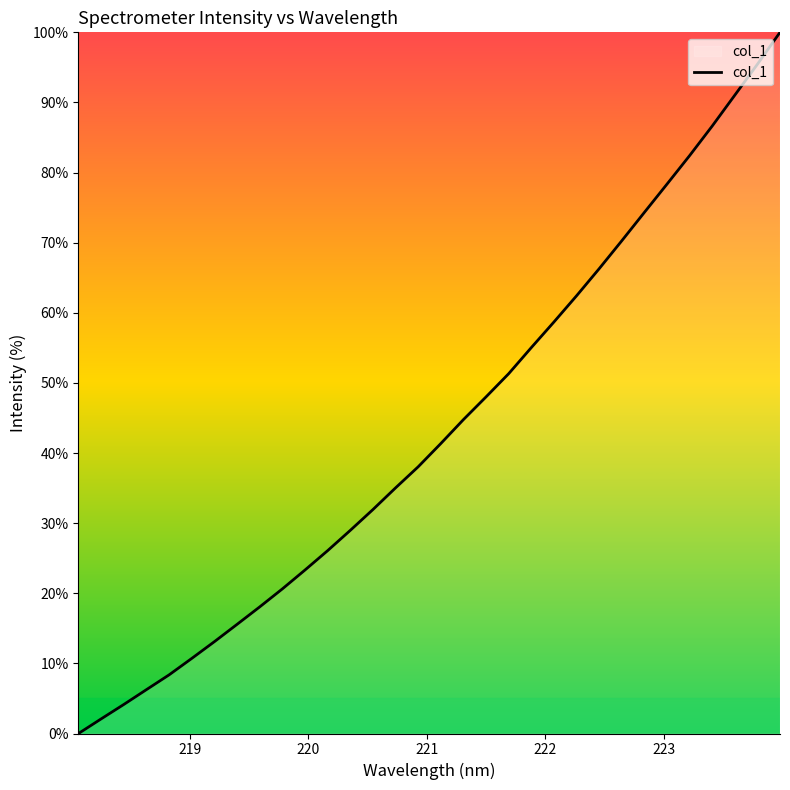

What is the difference between the maximum and minimum values?

100.0